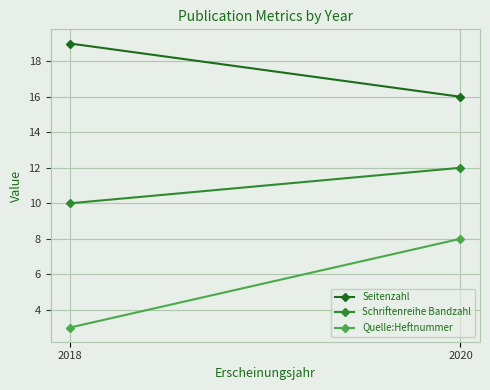

Is it true that Seitenzahl equals 19 at 2018?

True